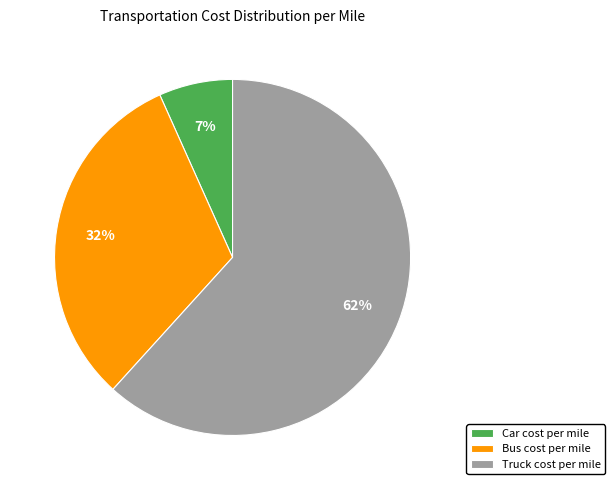

What is the ratio of the value at Bus cost per mile to the value at Truck cost per mile?

0.5